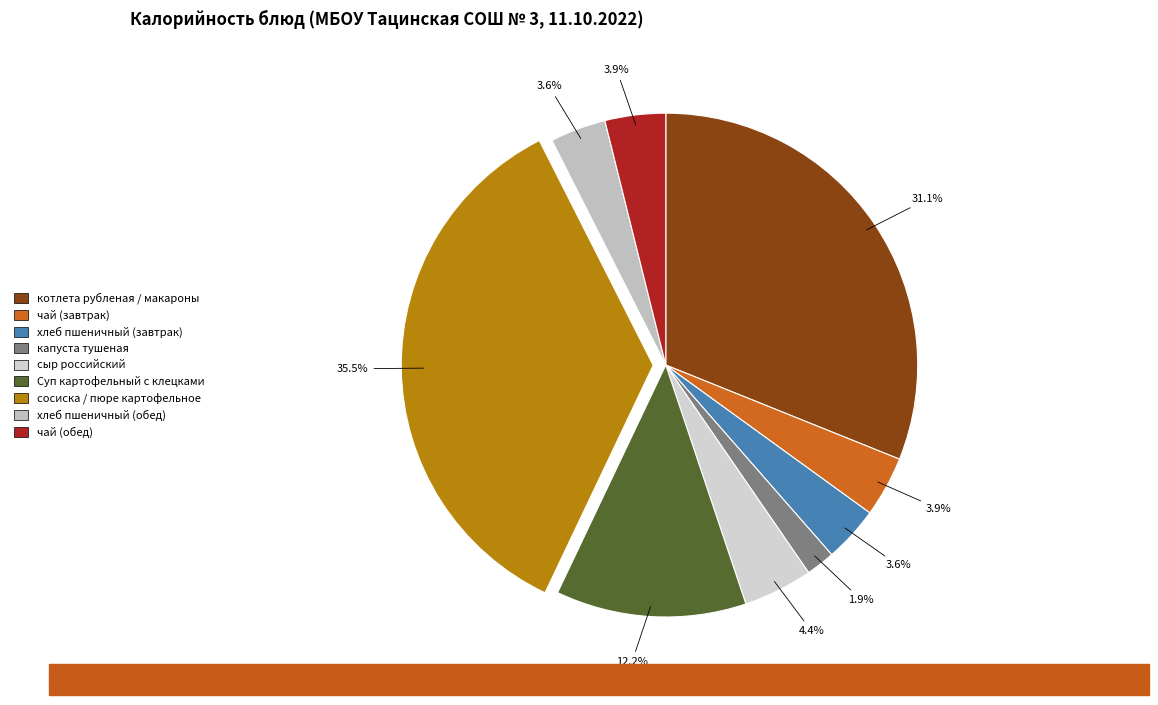

The котлета рубленая / макароны slice represents 31% of the pie. True or false?

True